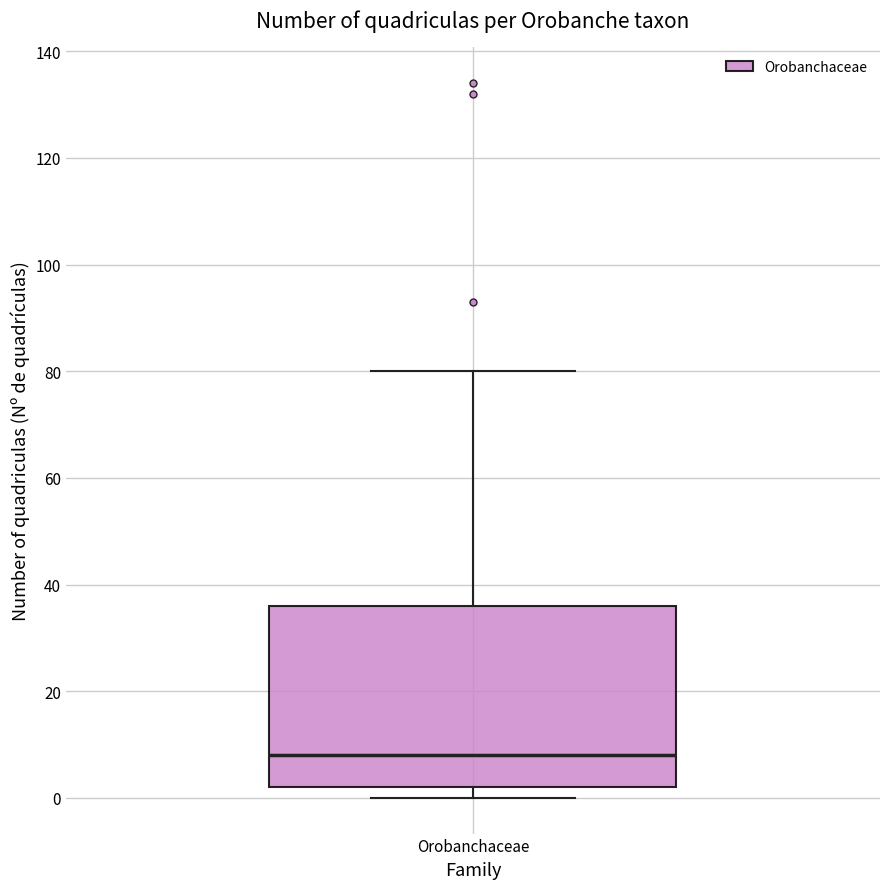

Transcribe this box plot: give where the median line is, the range the box spans, and where the two whiskers end, as read against the y-axis. The values are not printed on the chart, so give them approximately, as read against the axis.

median 8, box 2 to 36, whiskers 0 to 80